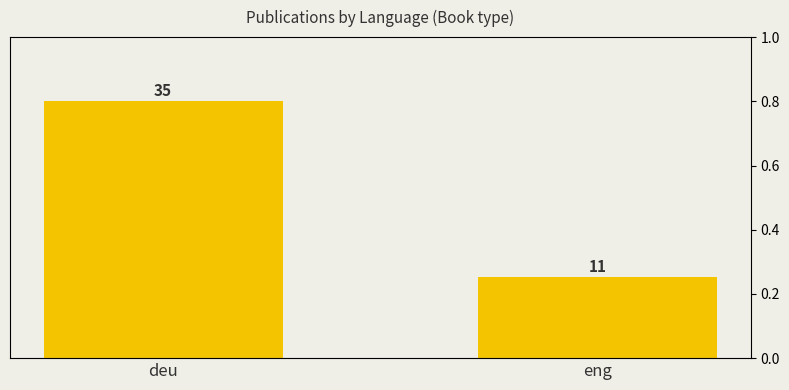

Approximately how many times larger is the value at eng compared to deu?

0.3